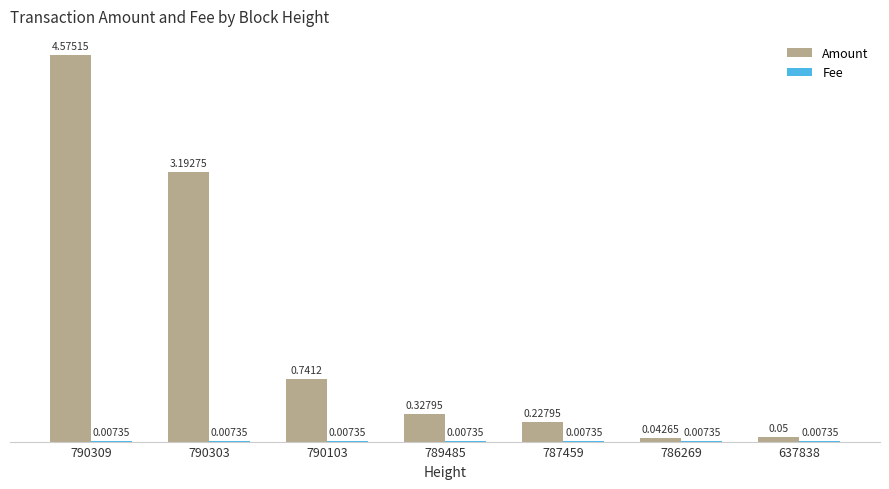

What is the sum of the Amount values at 790303 and 637838?

3.2